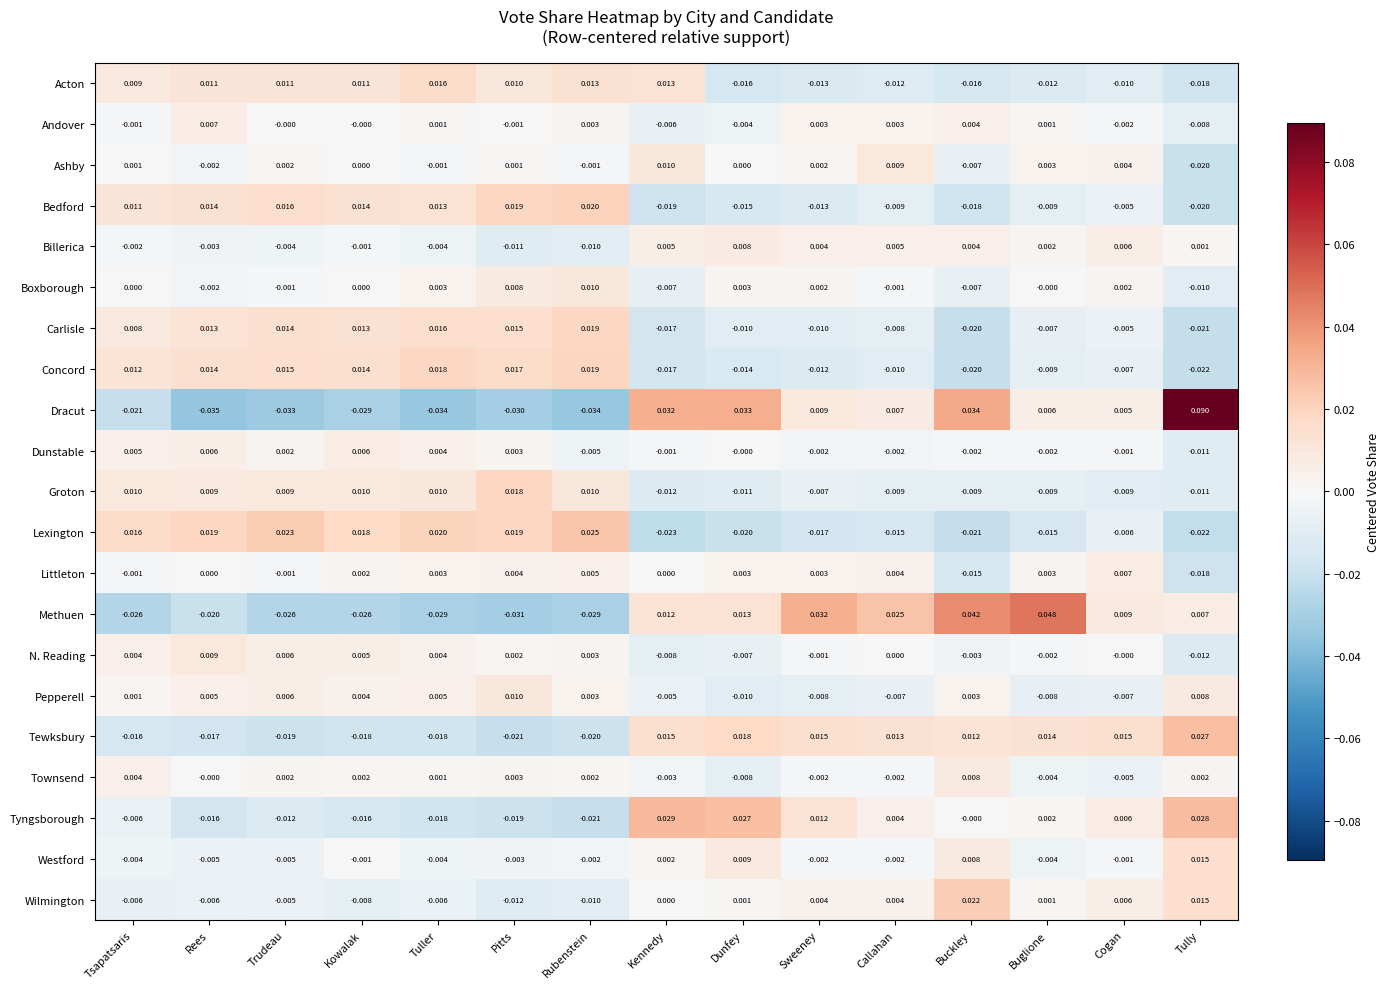

How many negative values does the Tewksbury series have?

7